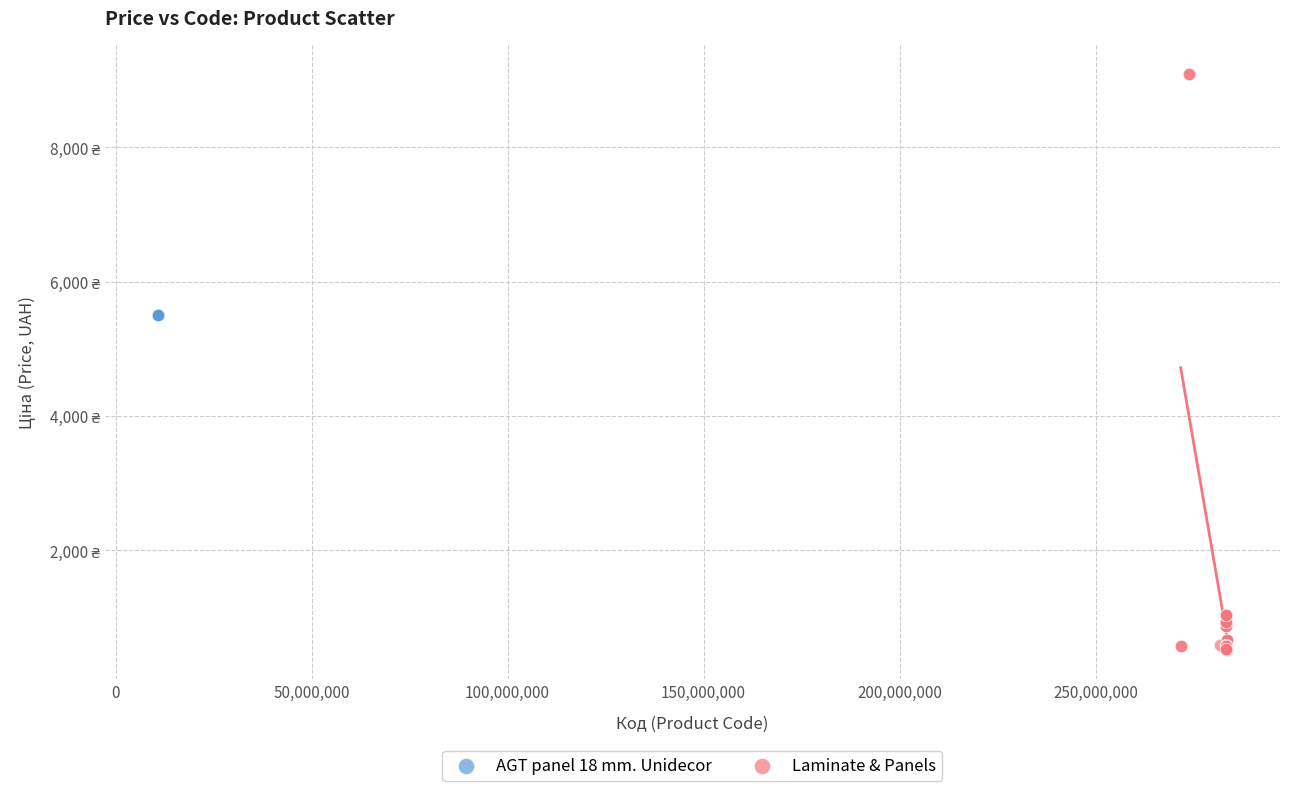

What are all the series names shown in the legend?

AGT panel 18 mm. Unidecor, Laminate & Panels